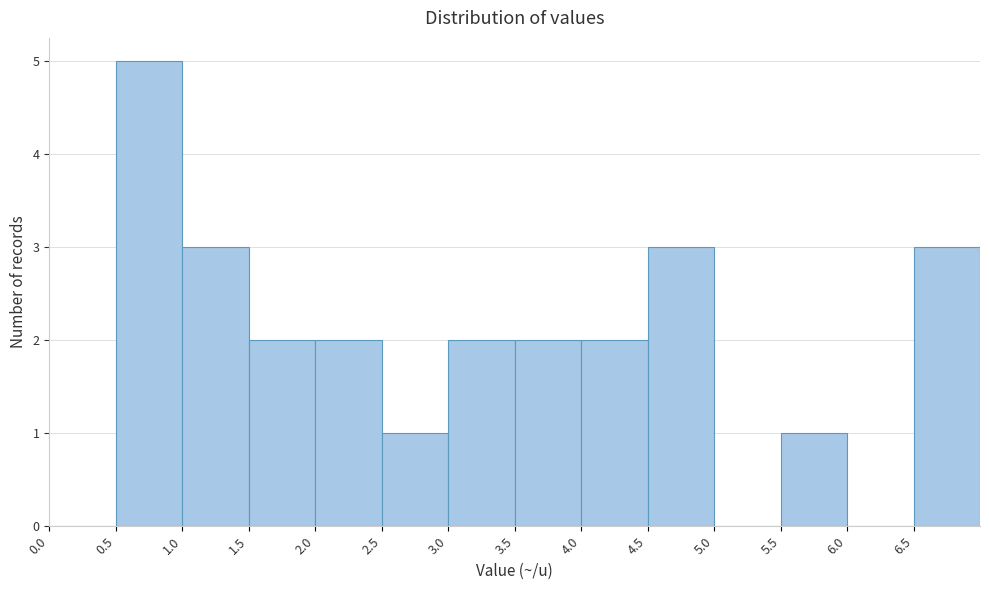

Reading left to right, transcribe this chart: for each bar, give the range it covers on the x-axis and its height. The values are not printed on the chart, so give them approximately, as read against the axis.

0.0 to 0.5: 0
0.5 to 1.0: 5
1.0 to 1.5: 3
1.5 to 2.0: 2
2.0 to 2.5: 2
2.5 to 3.0: 1
3.0 to 3.5: 2
3.5 to 4.0: 2
4.0 to 4.5: 2
4.5 to 5.0: 3
5.0 to 5.5: 0
5.5 to 6.0: 1
6.0 to 6.5: 0
6.5 to 7.0: 3